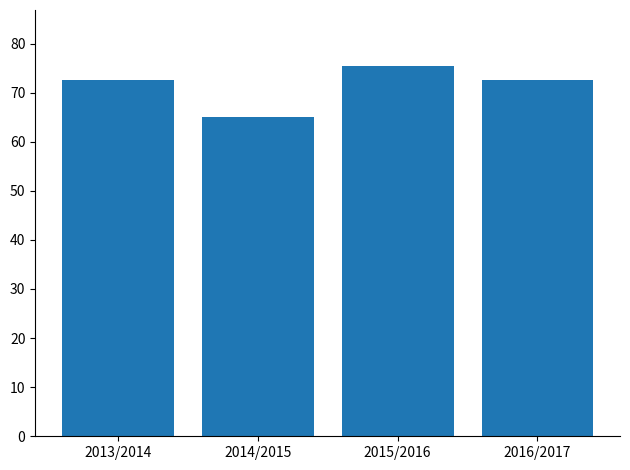

How many bars are there in total?

4